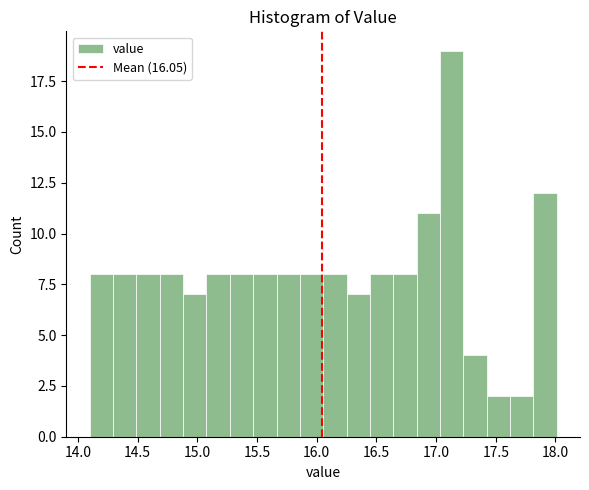

Read against the x-axis, roughly where is the centre of the tallest bar?

17.15